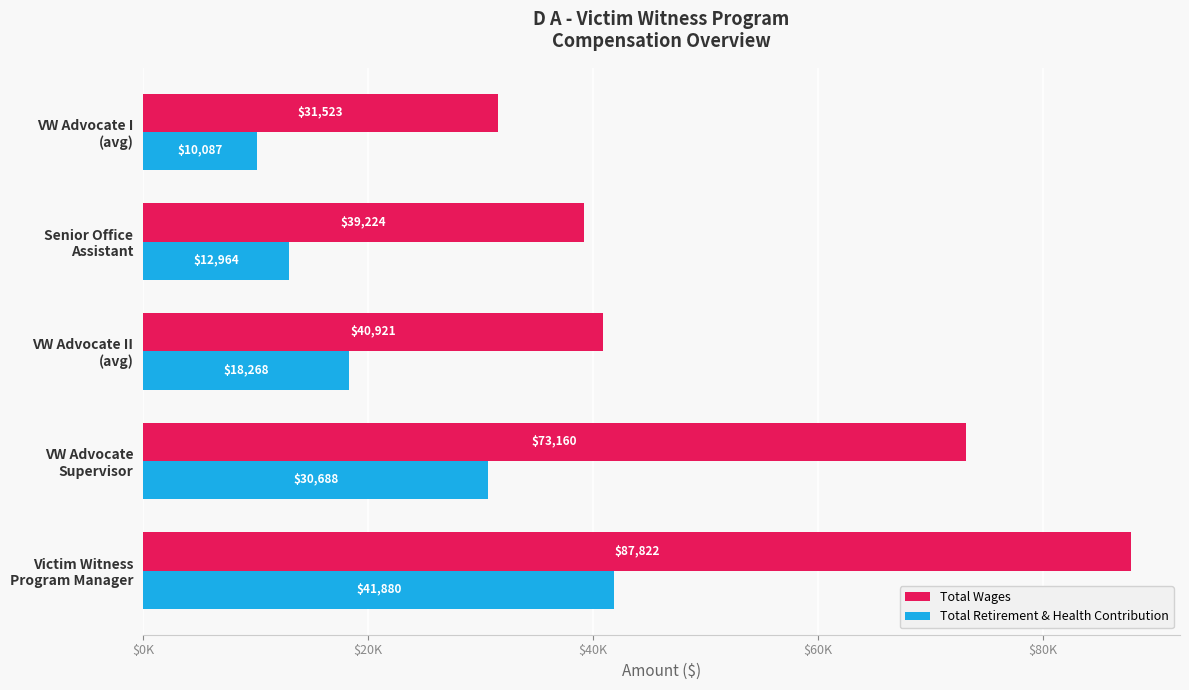

At which category does the chart reach its peak across all series?

Victim Witness
Program Manager